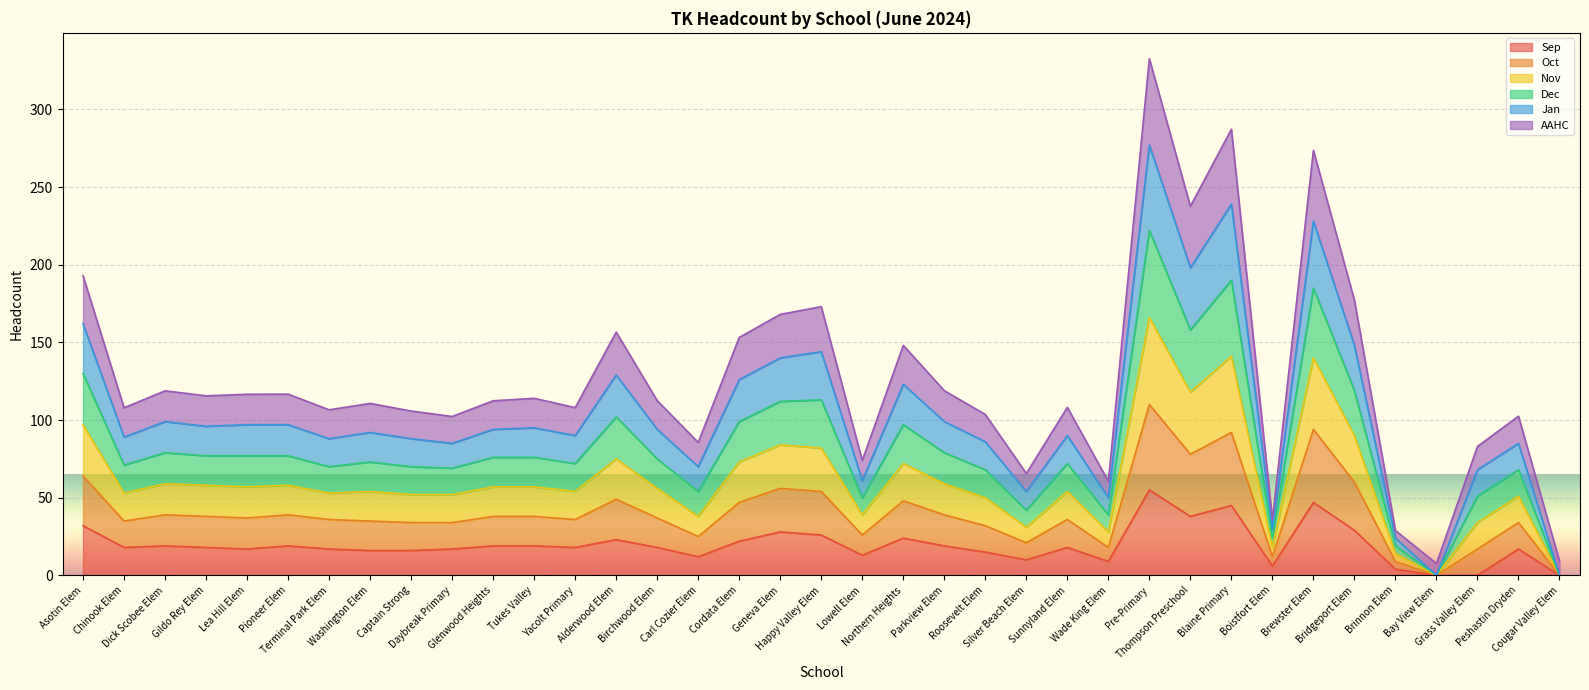

What is the greatest value displayed?

332.6